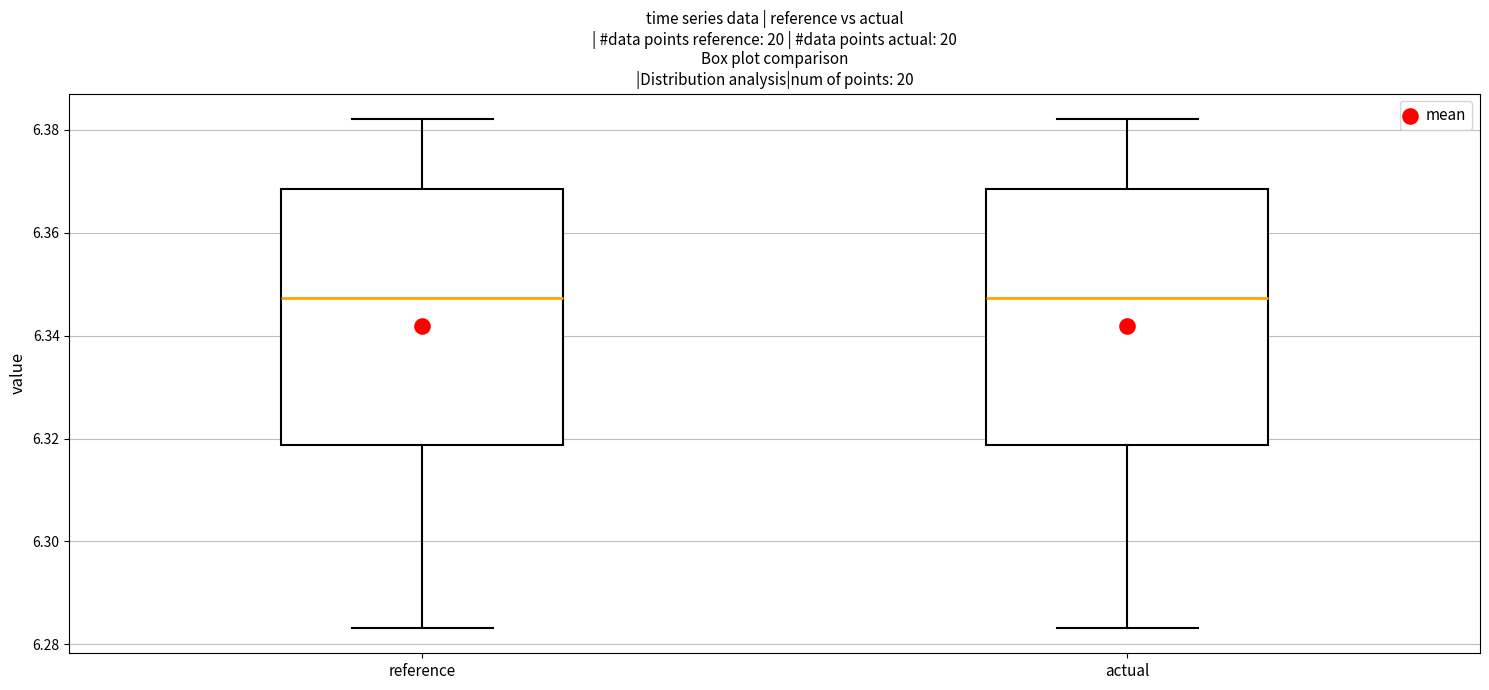

Reading left to right, transcribe this box plot: for each box, give where its median line is, the range the box spans, and where its two whiskers end, as read against the y-axis. The values are not printed on the chart, so give them approximately, as read against the axis.

reference: median 6.348, box 6.318 to 6.368, whiskers 6.284 to 6.382
actual: median 6.348, box 6.318 to 6.368, whiskers 6.284 to 6.382